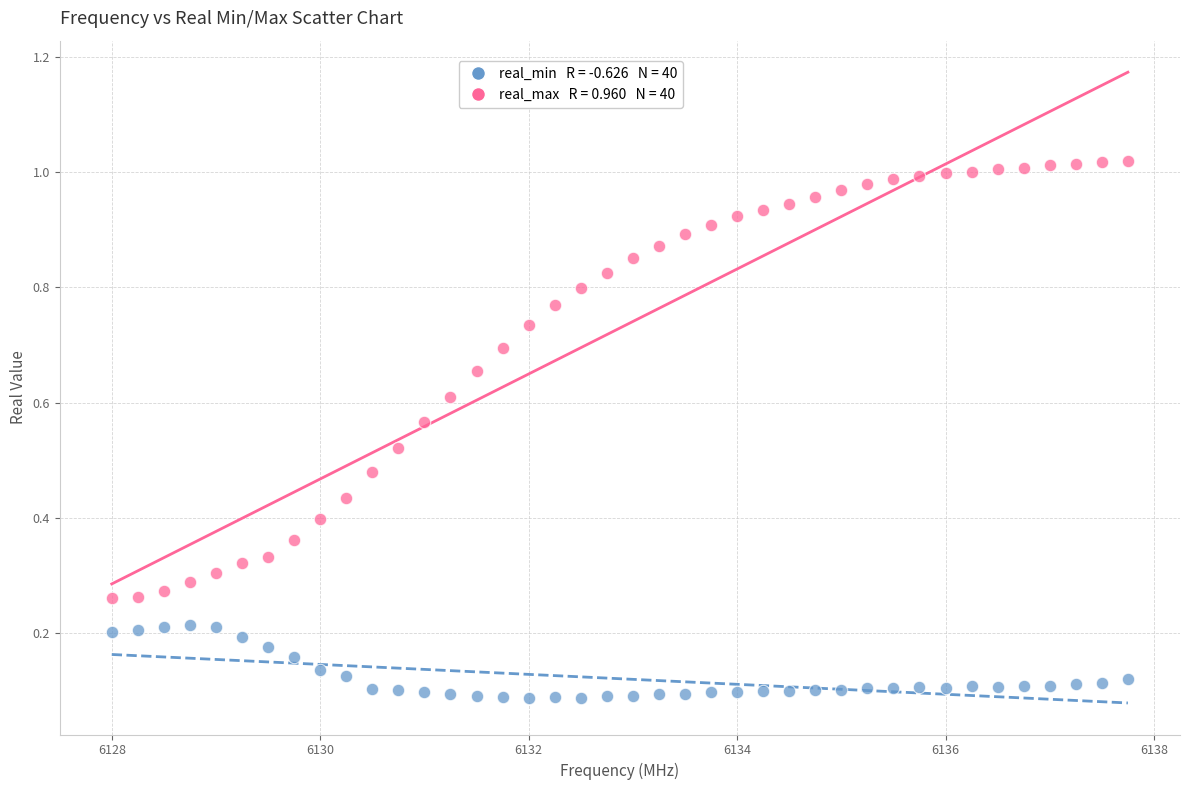

Across all data points, what is the range of X values (max minus min)?

9.8